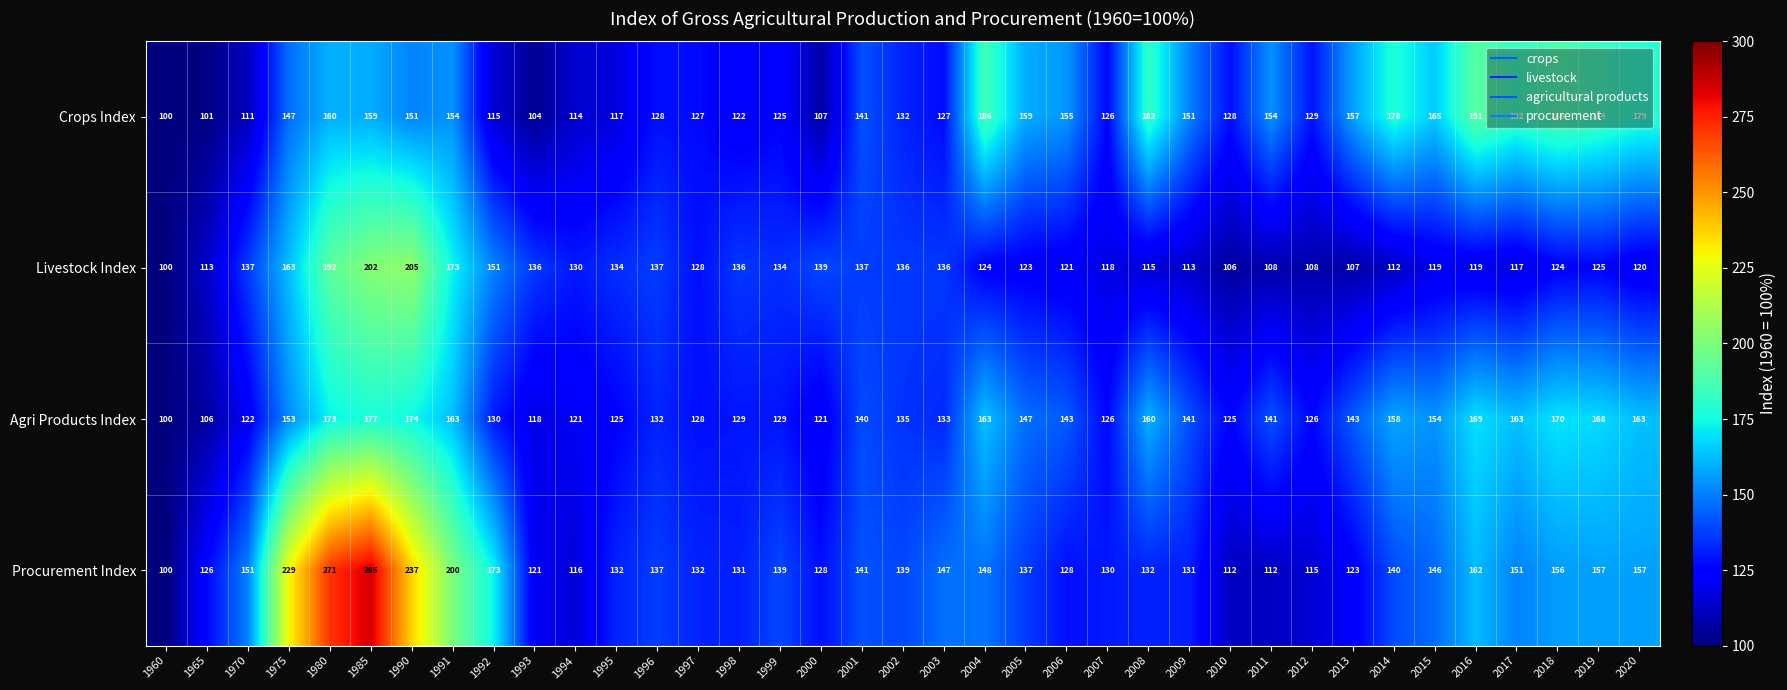

Count the number of categories in the chart.

37